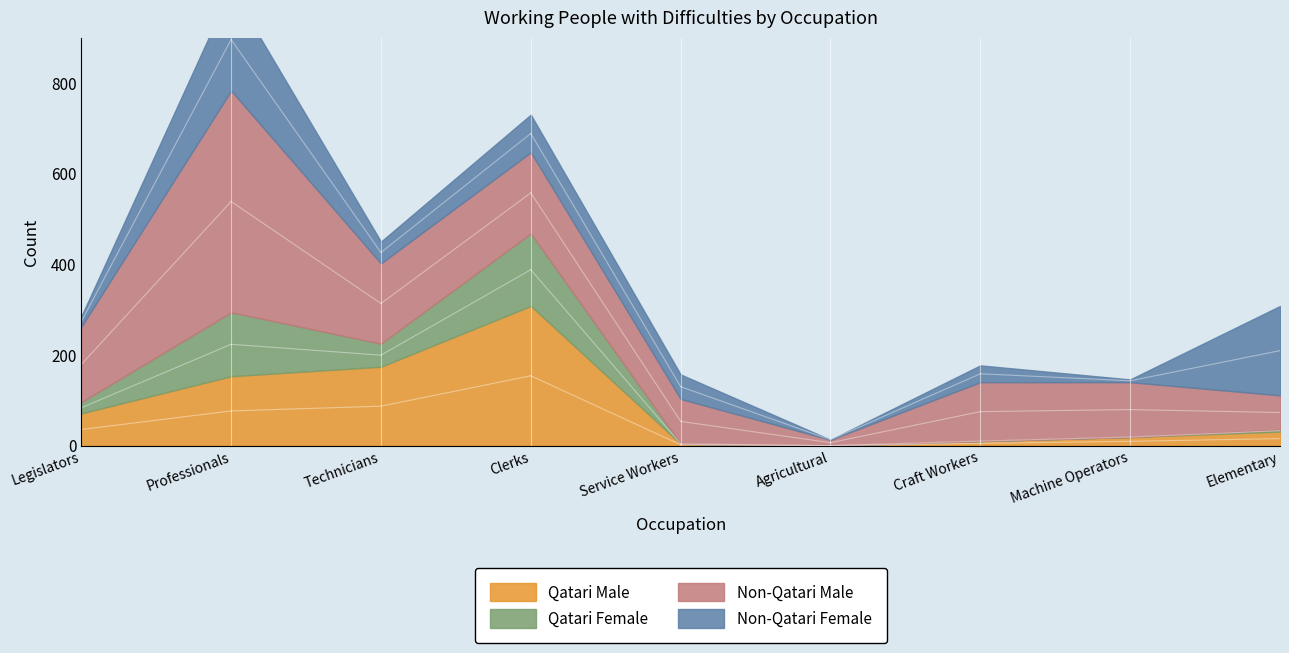

Which has a higher value, Service Workers or Legislators?

Legislators